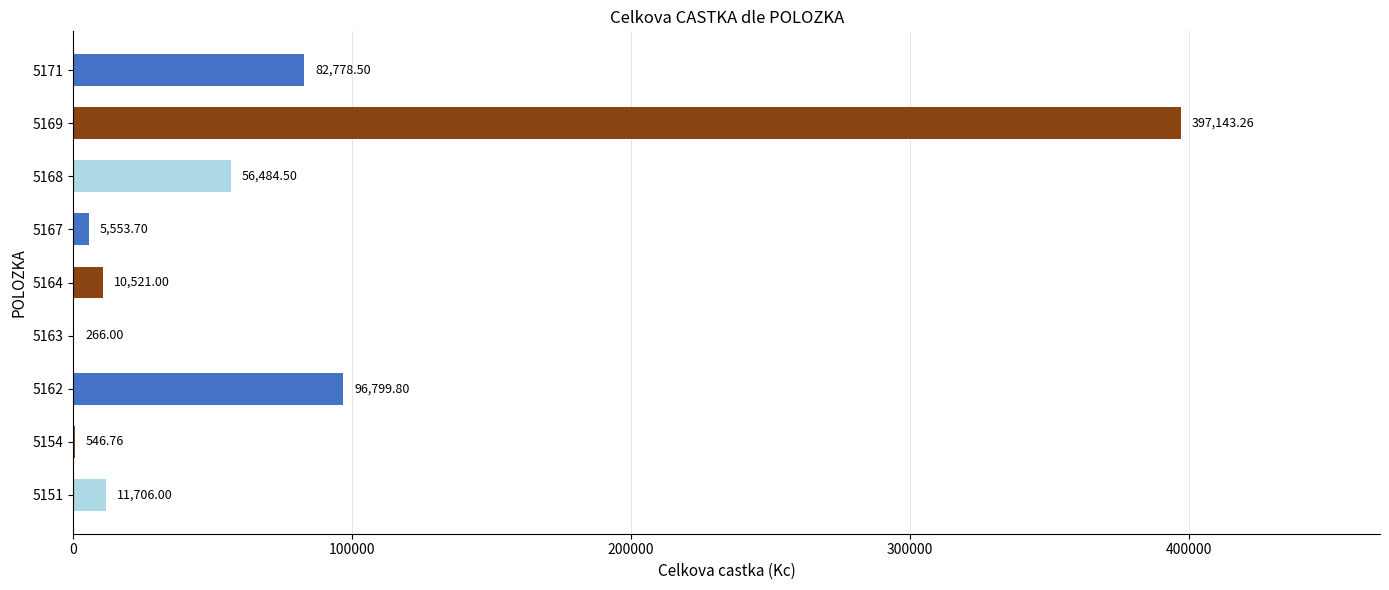

What is the ratio of the value at 5171 to the value at 5163?

311.2